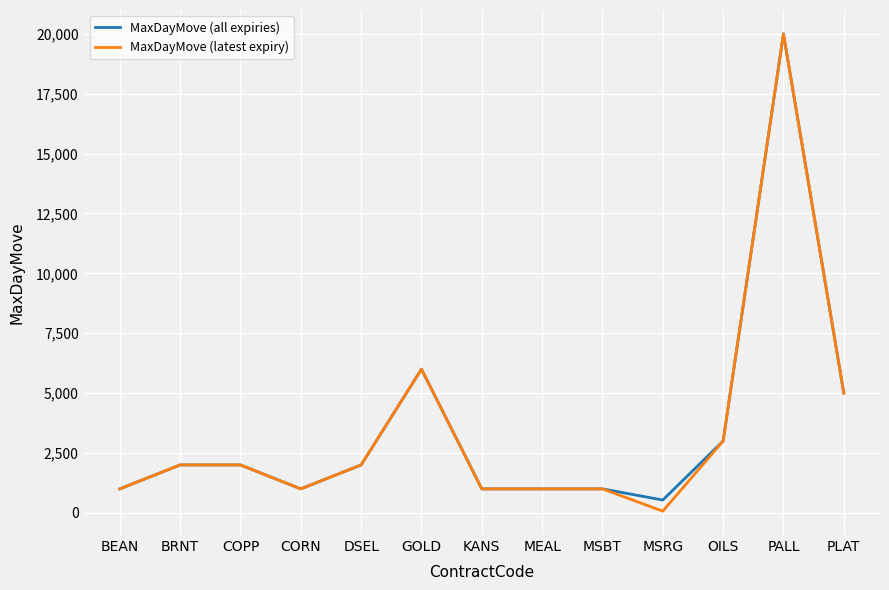

What is the difference between the MaxDayMove (latest expiry) values at KANS and BRNT?

1000